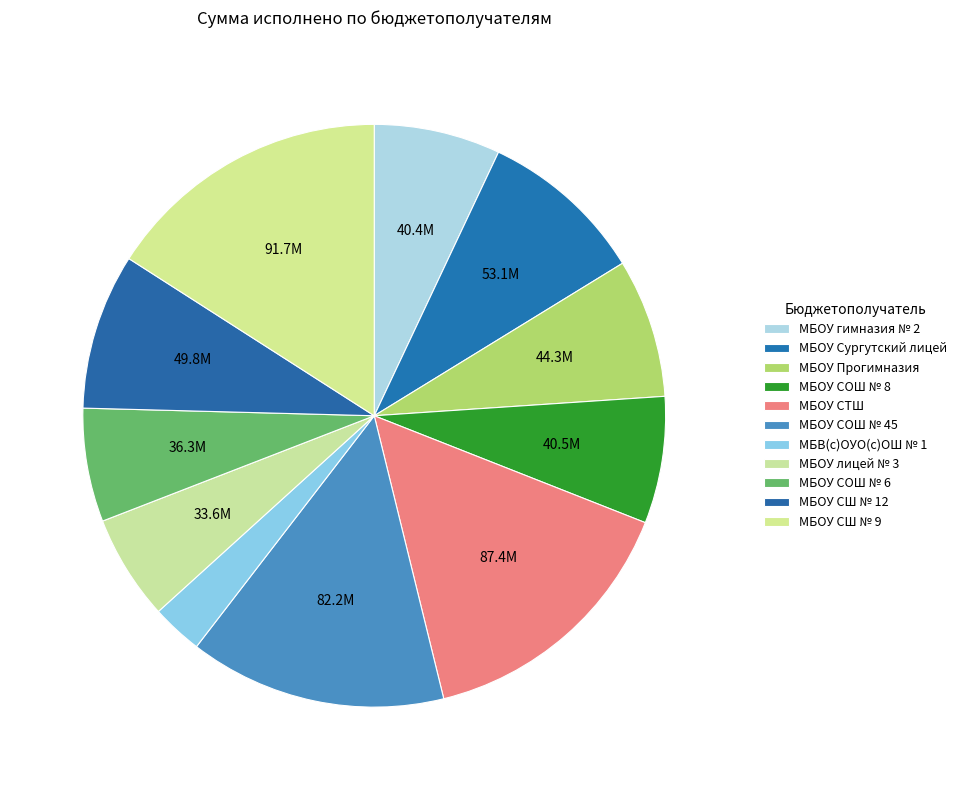

What is the largest slice in the pie chart?

МБОУ СШ № 9